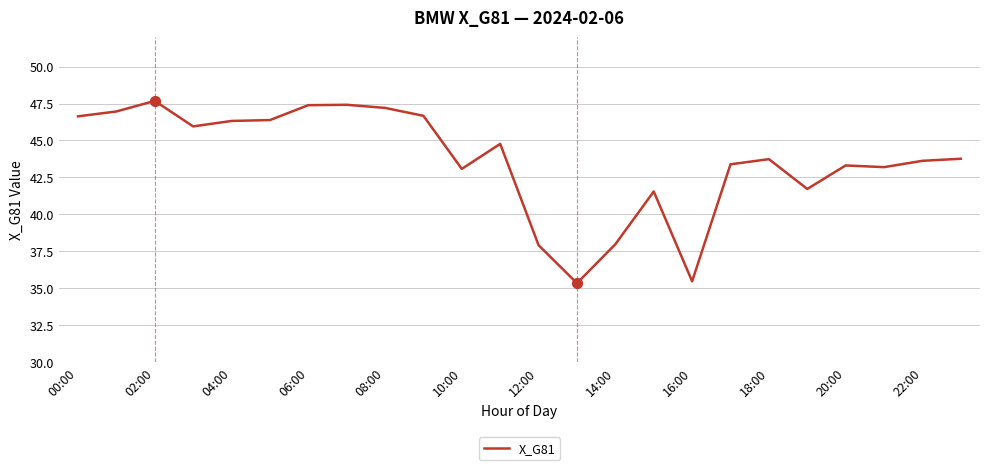

What is the maximum value shown in the chart?

47.7